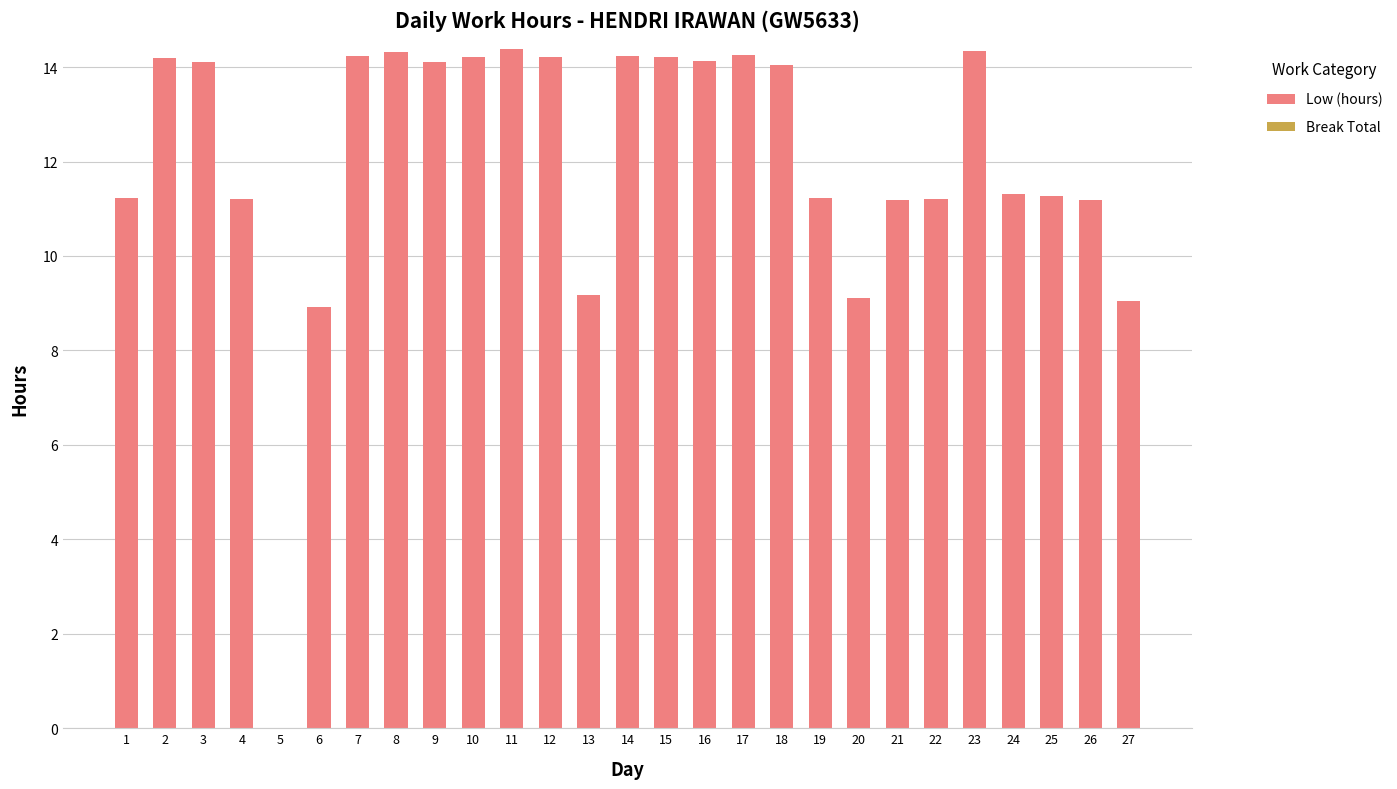

What is the greatest value displayed?

14.4